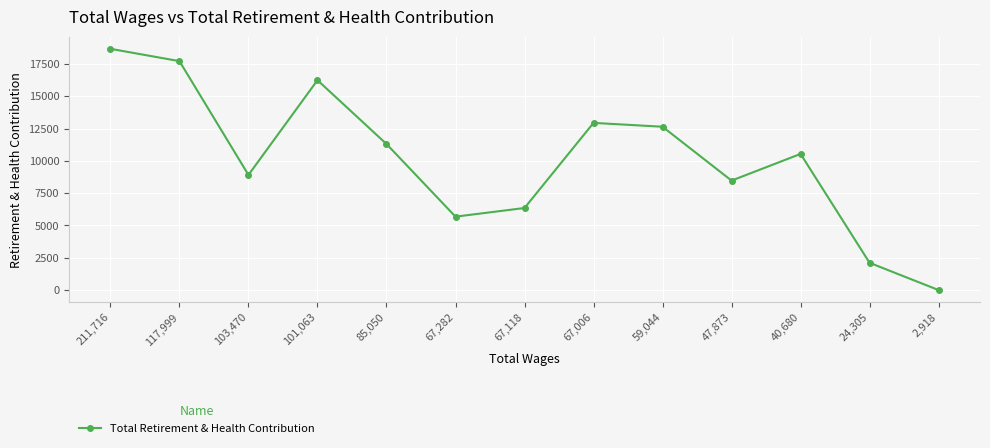

Where does the data first go above 10543?

211,716